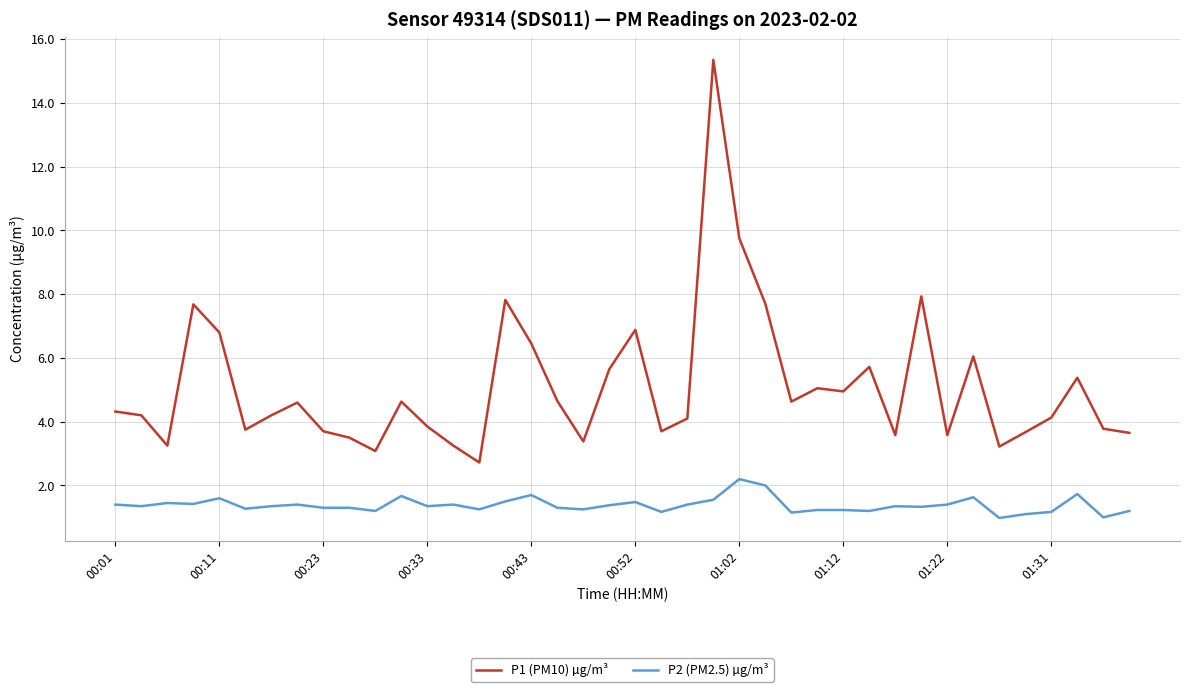

List the series in order of their overall mean, lowest first.

P2 (PM2.5) µg/m³, P1 (PM10) µg/m³